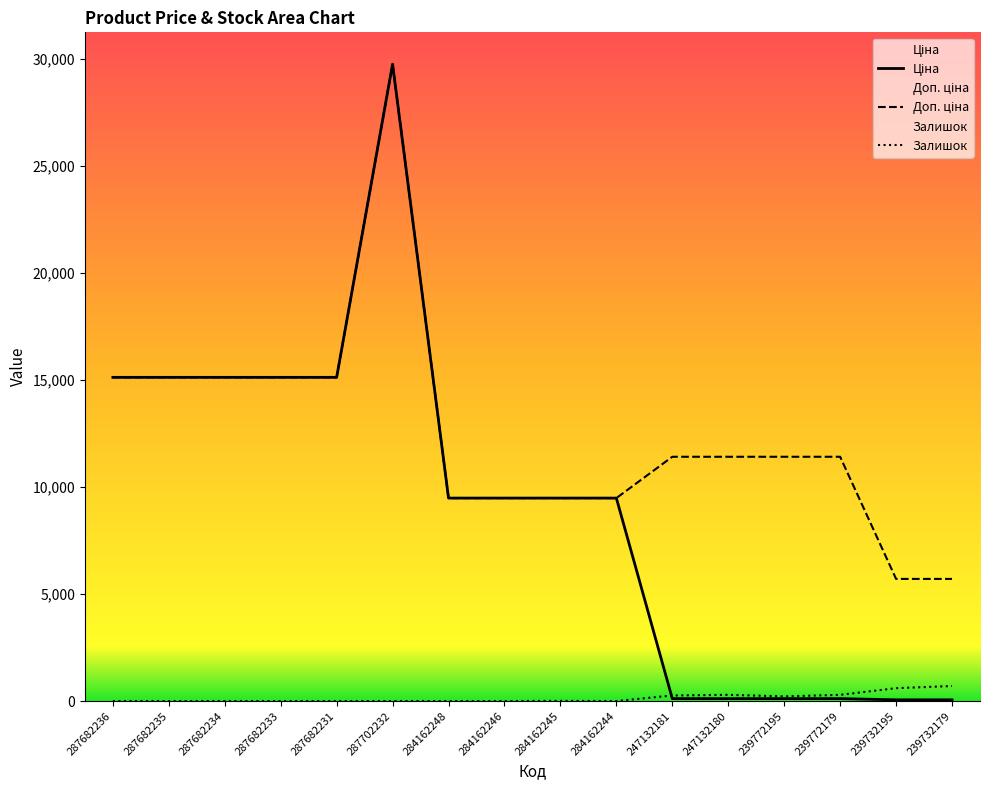

What is the sum of the Доп. ціна values at 284162244 and 287682236?

24600.1